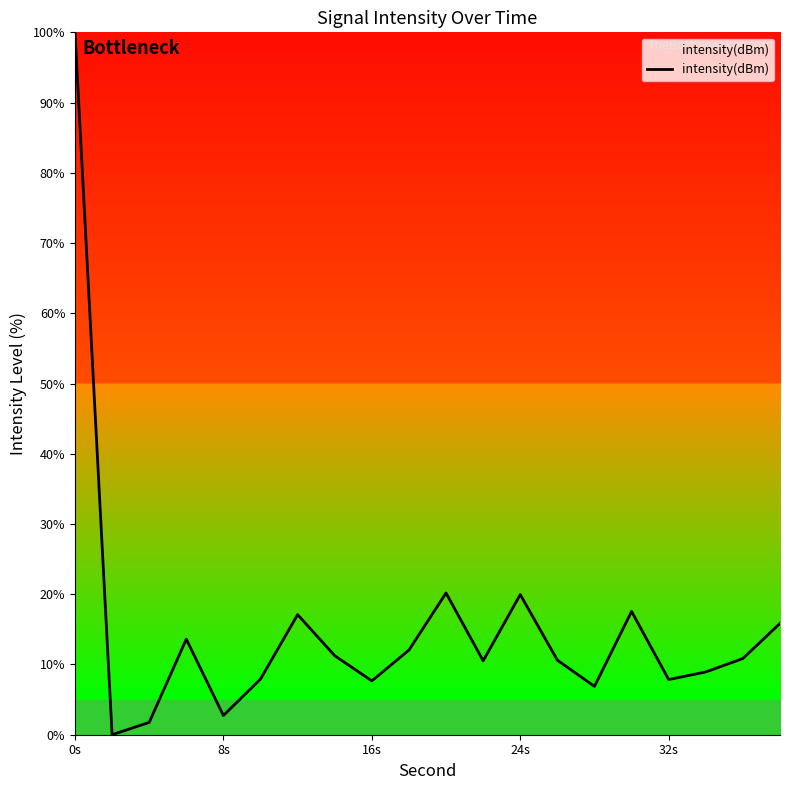

How many lines are shown in the chart?

1